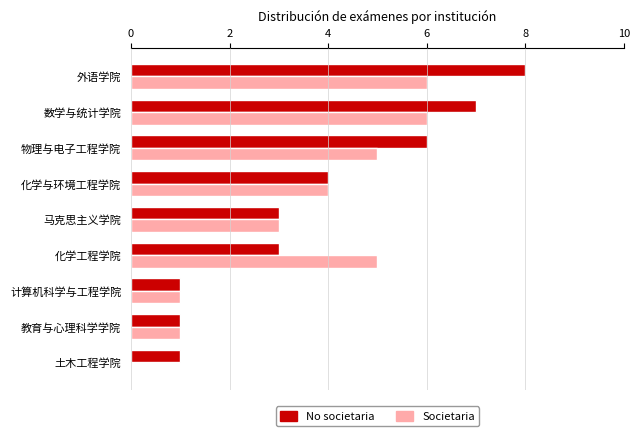

What is the sum of all Societaria values?

31